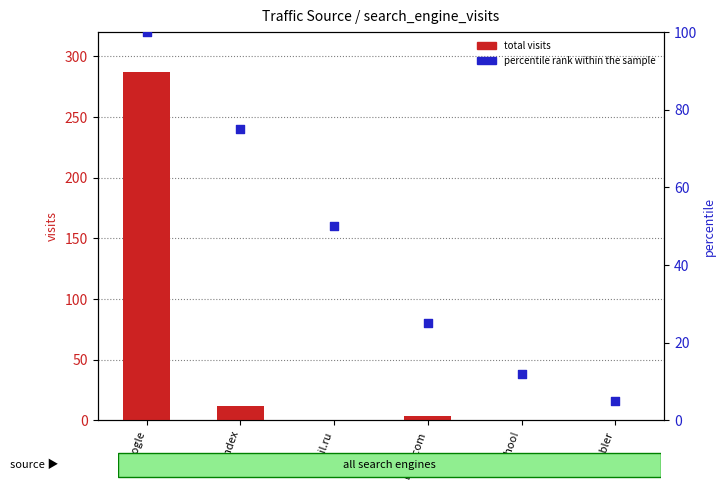

Which series contains the lowest Y value?

total visits